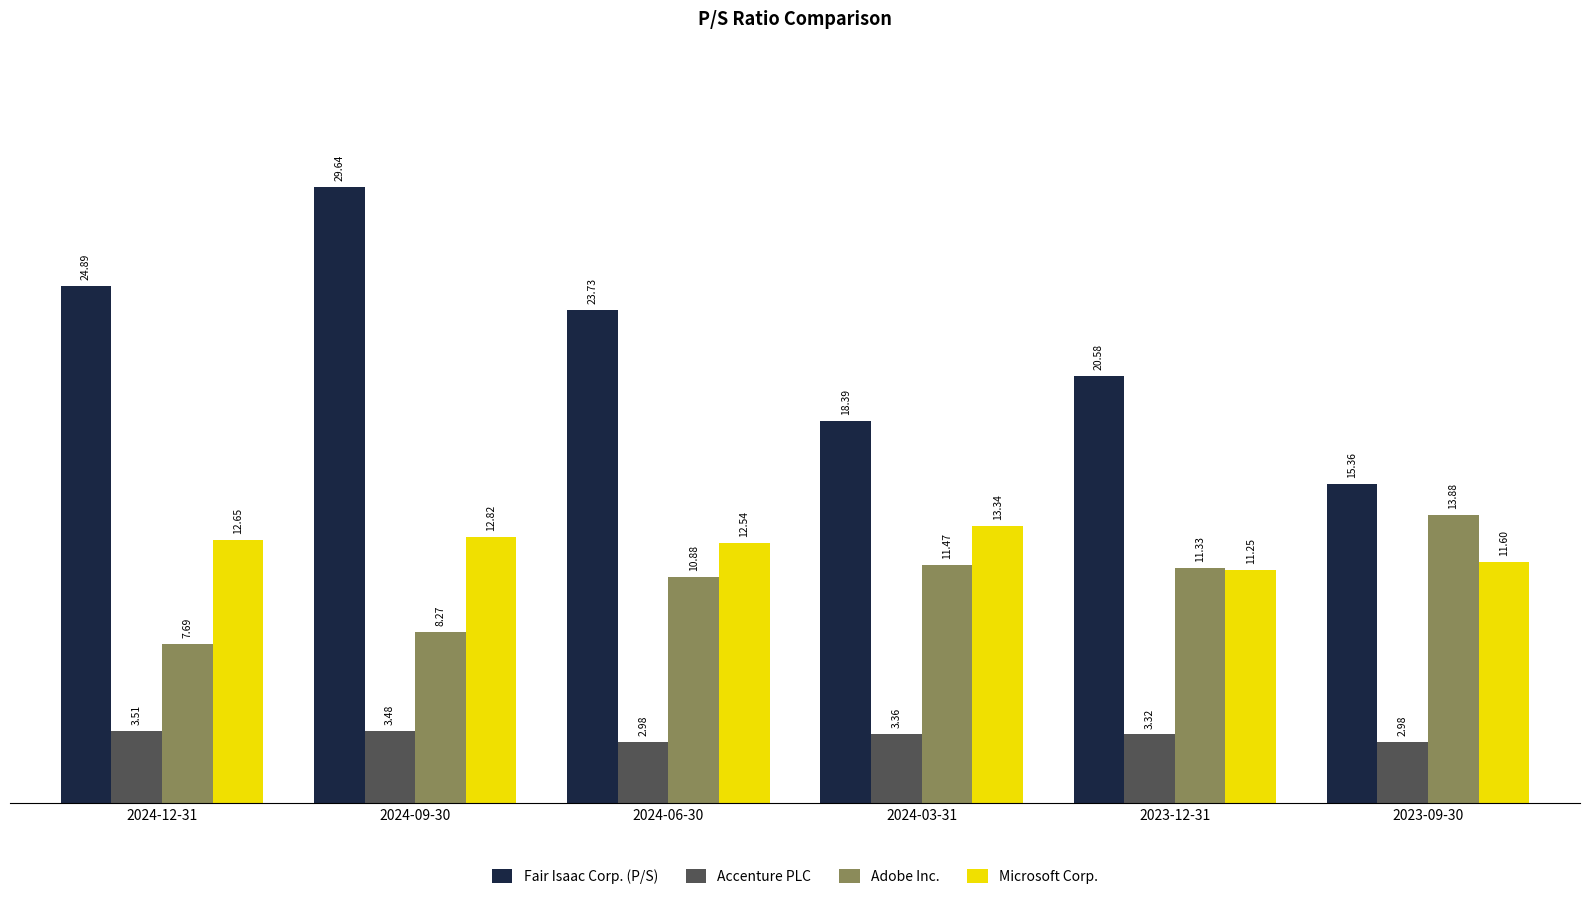

Rank the series by their maximum value, from lowest to highest.

Accenture PLC, Microsoft Corp., Adobe Inc., Fair Isaac Corp. (P/S)